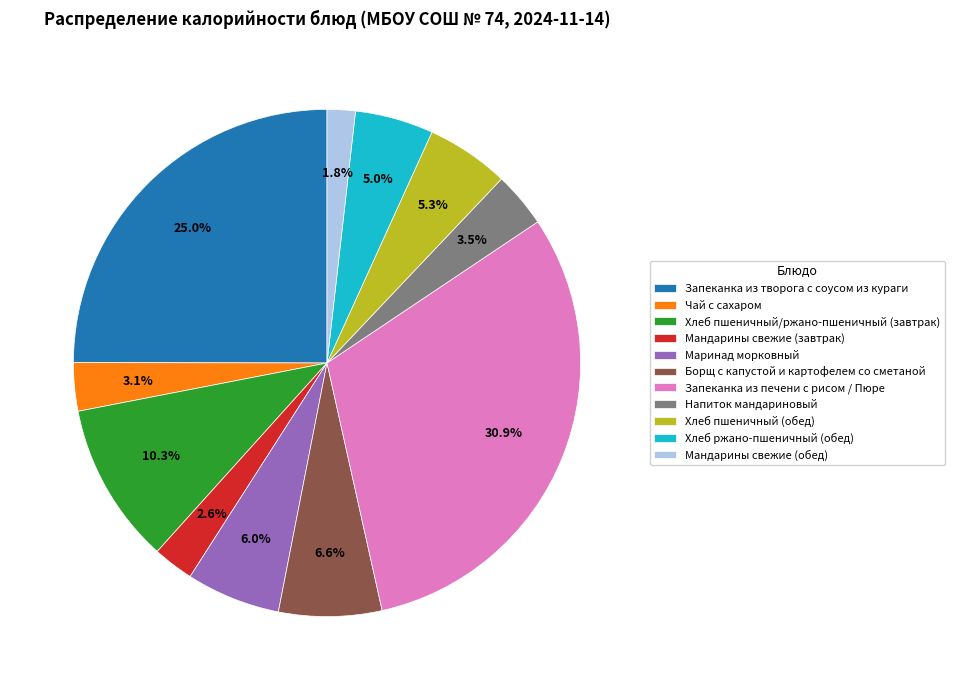

Which slice is the smallest?

Мандарины свежие (обед)